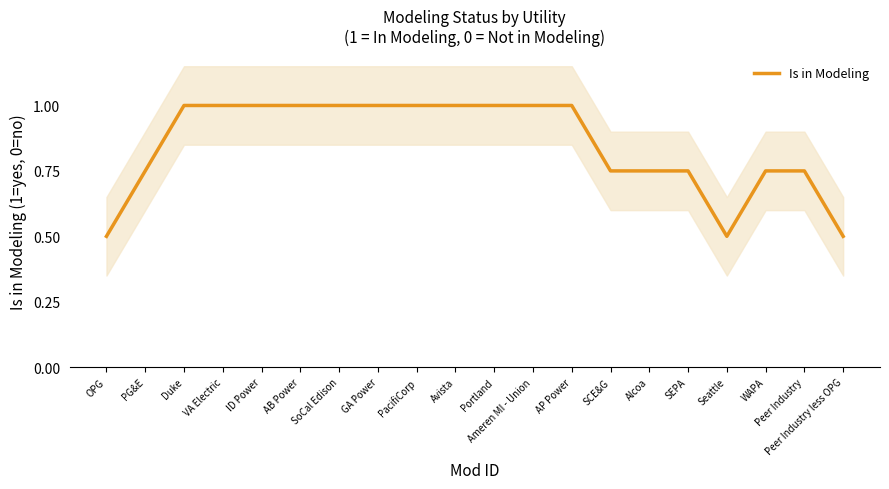

True or false: the data has more than 0 interior local peaks.

False